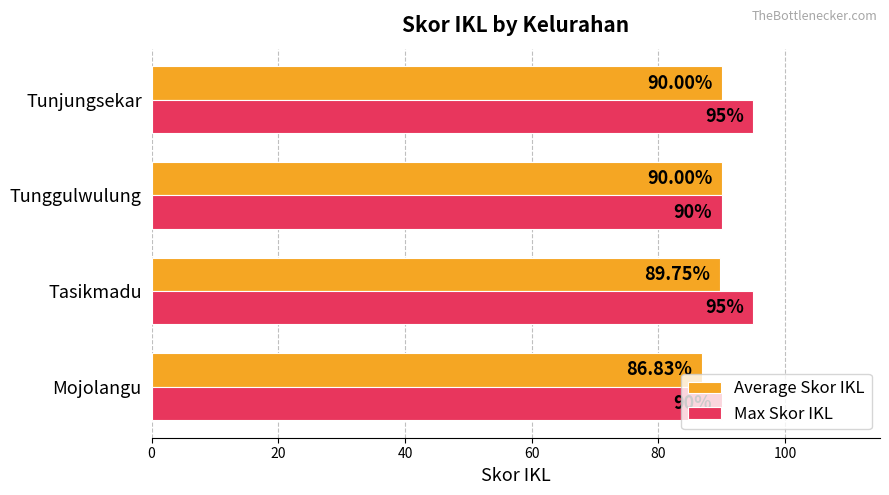

Which series has the largest total across all categories?

Max Skor IKL